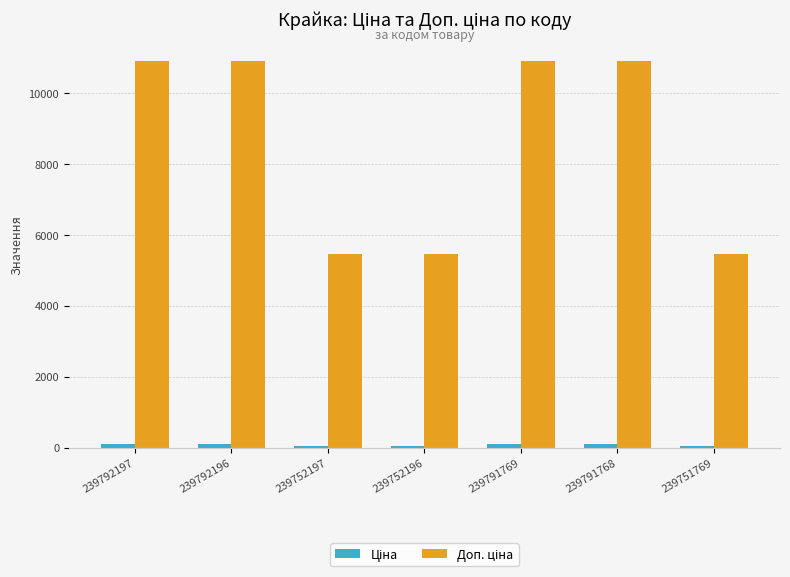

Count the number of categories in the chart.

7